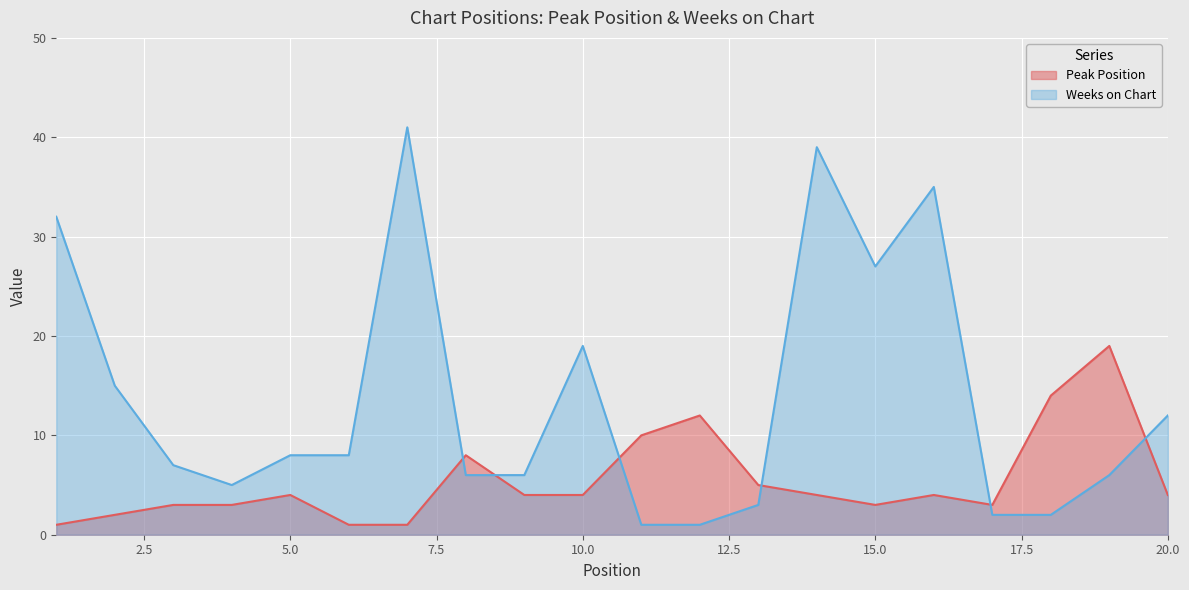

Is it true that Weeks on Chart equals 41 at 7?

True